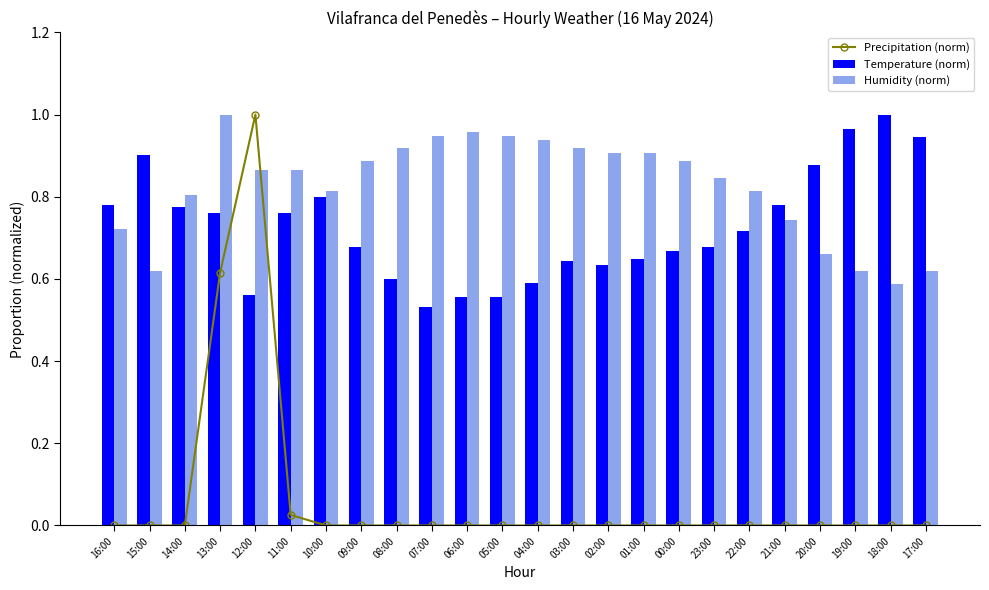

Rank the categories by Precipitation (norm) value from lowest to highest.

16:00, 15:00, 14:00, 10:00, 09:00, 08:00, 07:00, 06:00, 05:00, 04:00, 03:00, 02:00, 01:00, 00:00, 23:00, 22:00, 21:00, 20:00, 19:00, 18:00, 17:00, 11:00, 13:00, 12:00